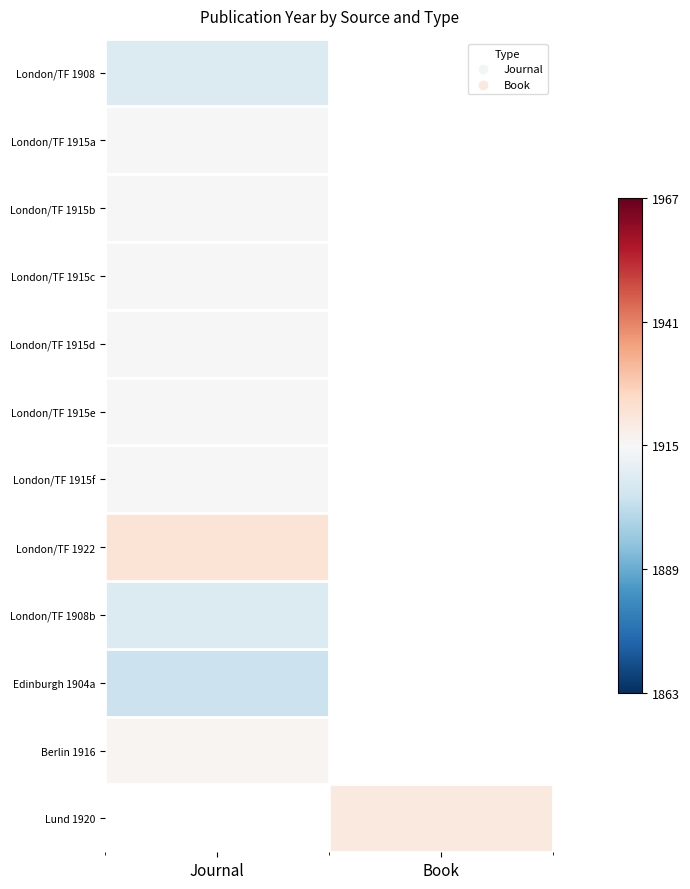

Rank the series at Journal from highest to lowest value.

London/TF 1922, Berlin 1916, London/TF 1915a, London/TF 1915b, London/TF 1915c, London/TF 1915d, London/TF 1915e, London/TF 1915f, London/TF 1908, London/TF 1908b, Lund 1920, Edinburgh 1904a